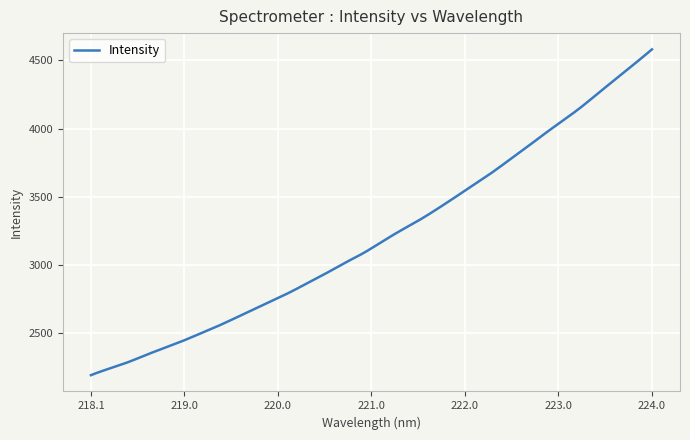

What is the difference between the maximum and second lowest values?

2384.7